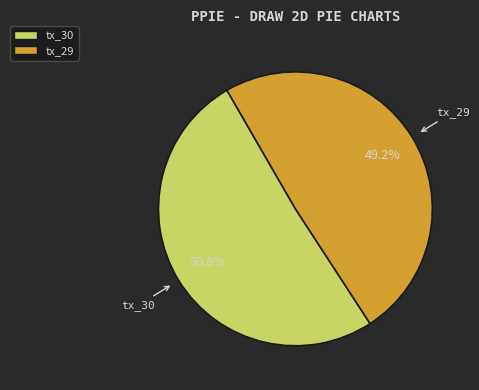

Combined, do tx_30 and tx_29 account for over 50%?

Yes